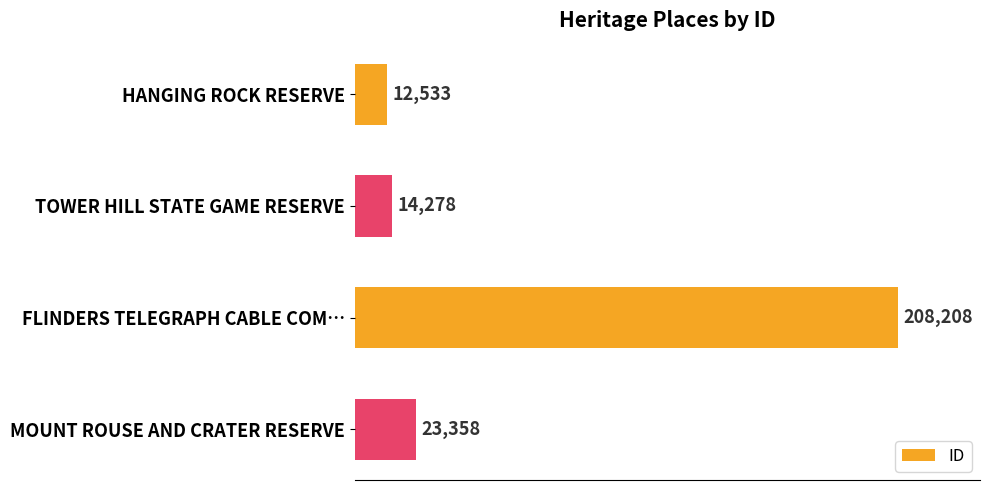

Are the bars grouped side by side (vs. stacked)?

No